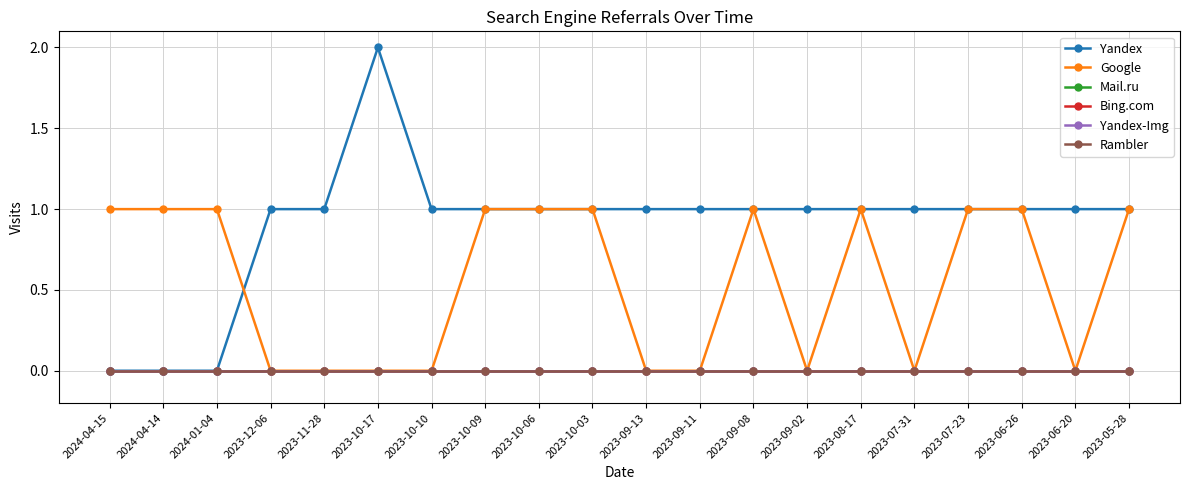

At how many categories does at least one series exceed 0?

20